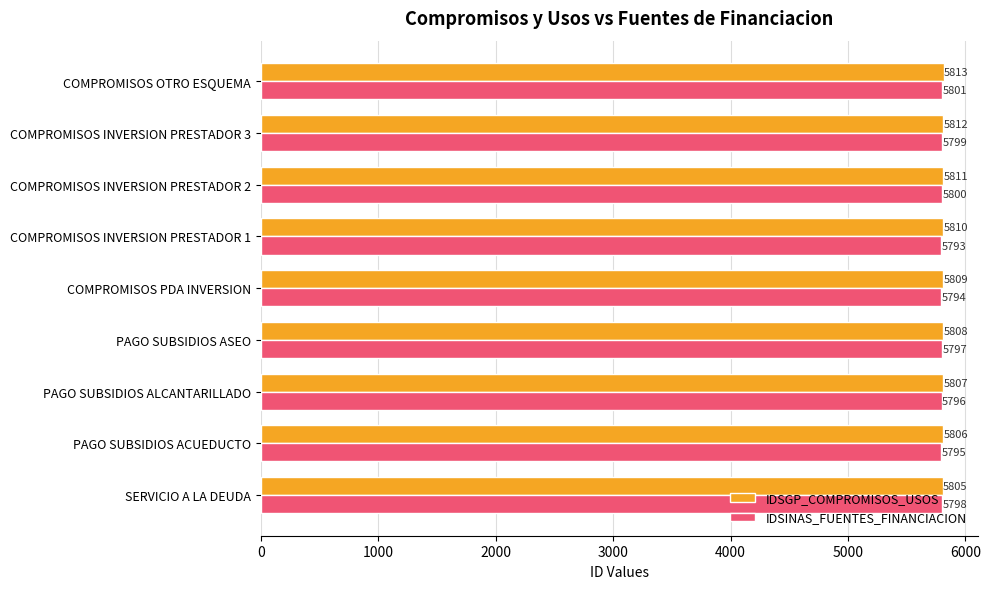

List the labels in order of IDSGP_COMPROMISOS_USOS value, smallest first.

SERVICIO A LA DEUDA, PAGO SUBSIDIOS ACUEDUCTO, PAGO SUBSIDIOS ALCANTARILLADO, PAGO SUBSIDIOS ASEO, COMPROMISOS PDA INVERSION, COMPROMISOS INVERSION PRESTADOR 1, COMPROMISOS INVERSION PRESTADOR 2, COMPROMISOS INVERSION PRESTADOR 3, COMPROMISOS OTRO ESQUEMA